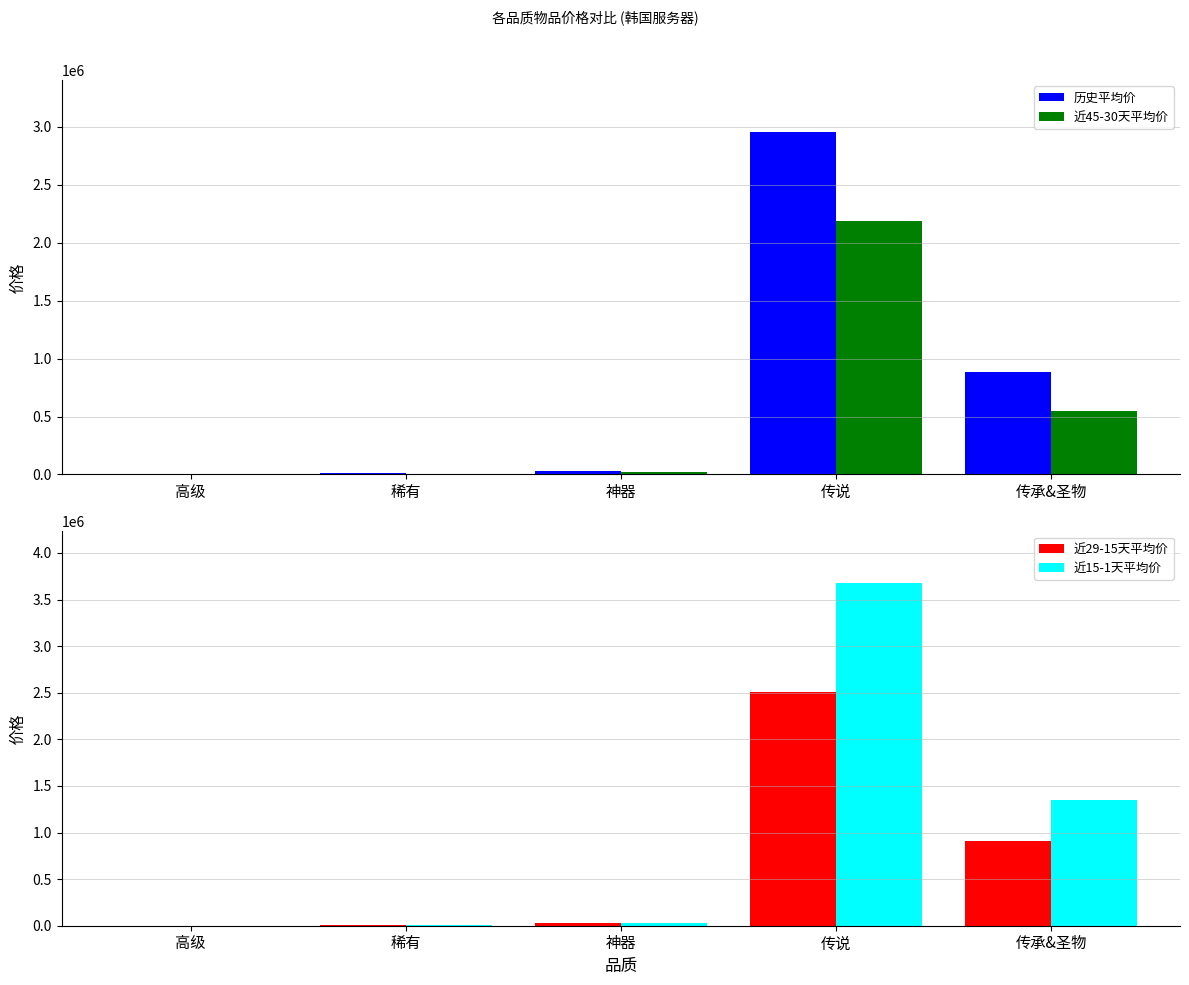

What is the value of the 近15-1天平均价 bar at the 2nd from the left?

12543